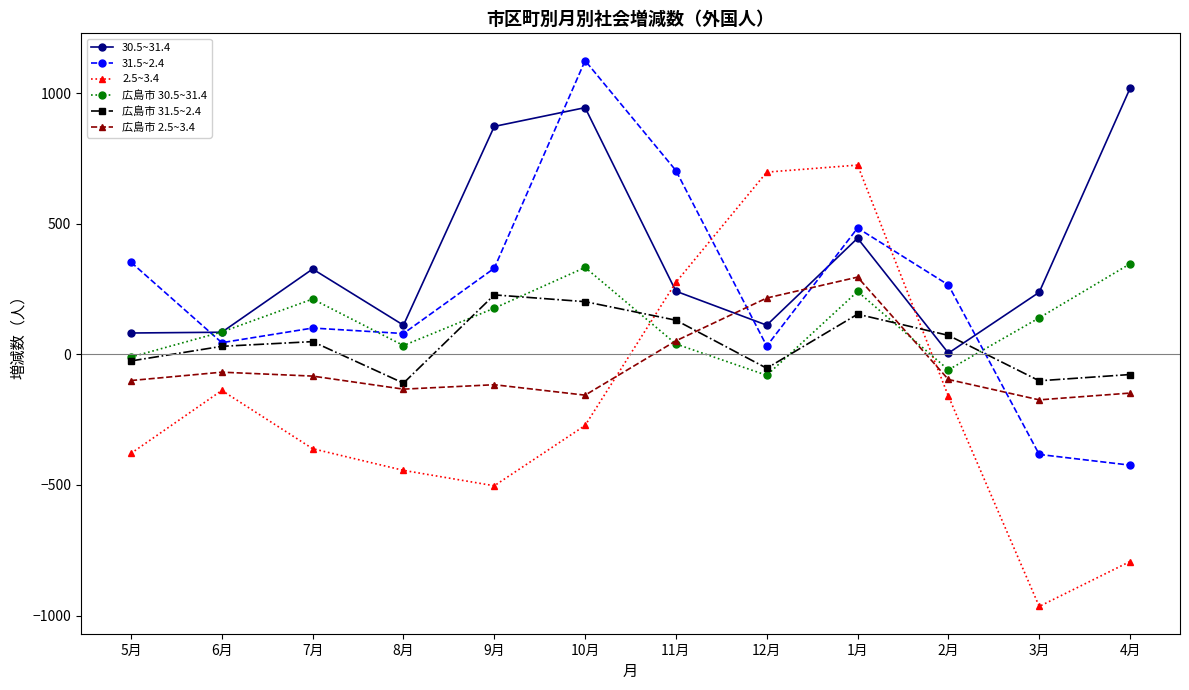

Which series ends up on top after the final intersection of 広島市 30.5~31.4 and 広島市 2.5~3.4?

広島市 30.5~31.4